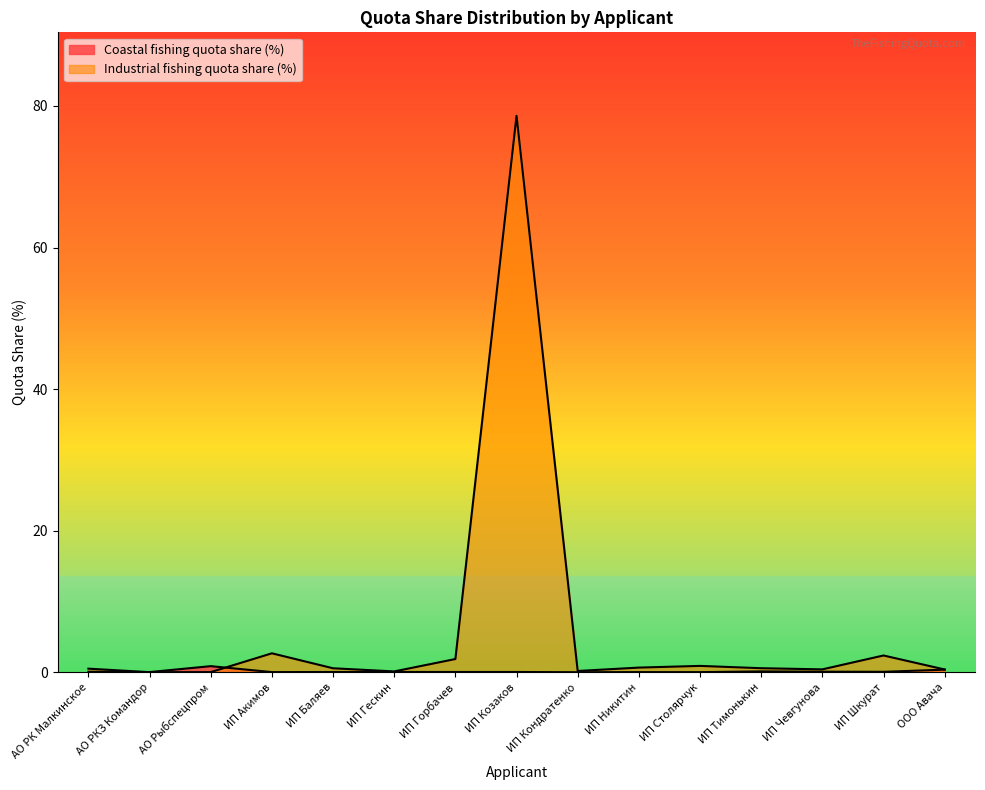

Is it true that Coastal fishing quota share (%) equals 0.0 at ИП Никитин?

True